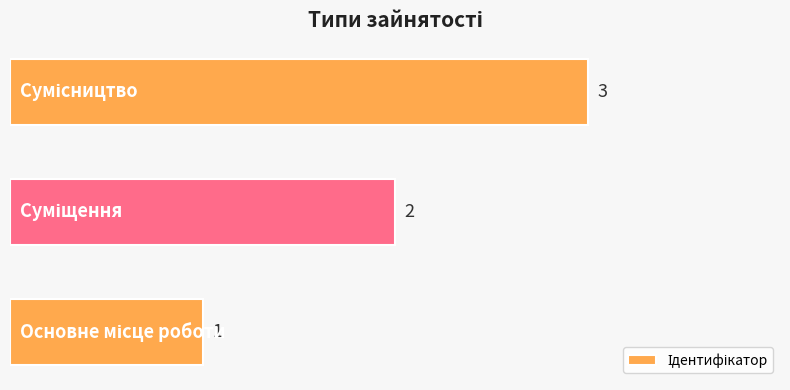

How many values are between 1 and 3?

3